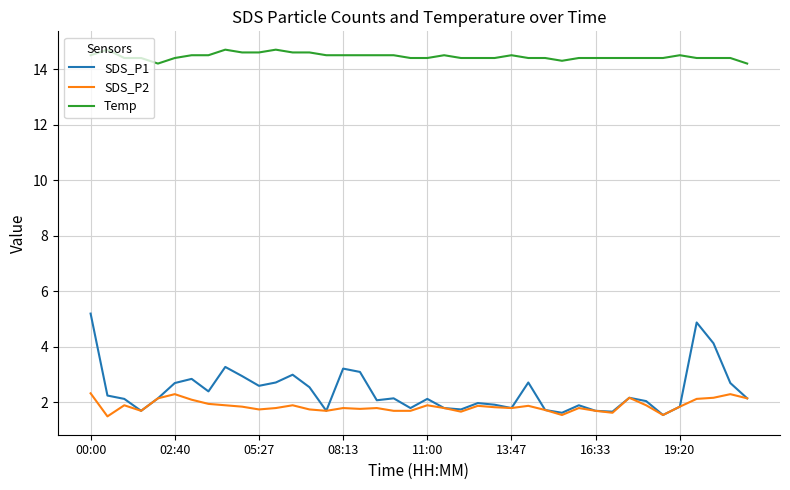

At how many categories does at least one series exceed 3?

40